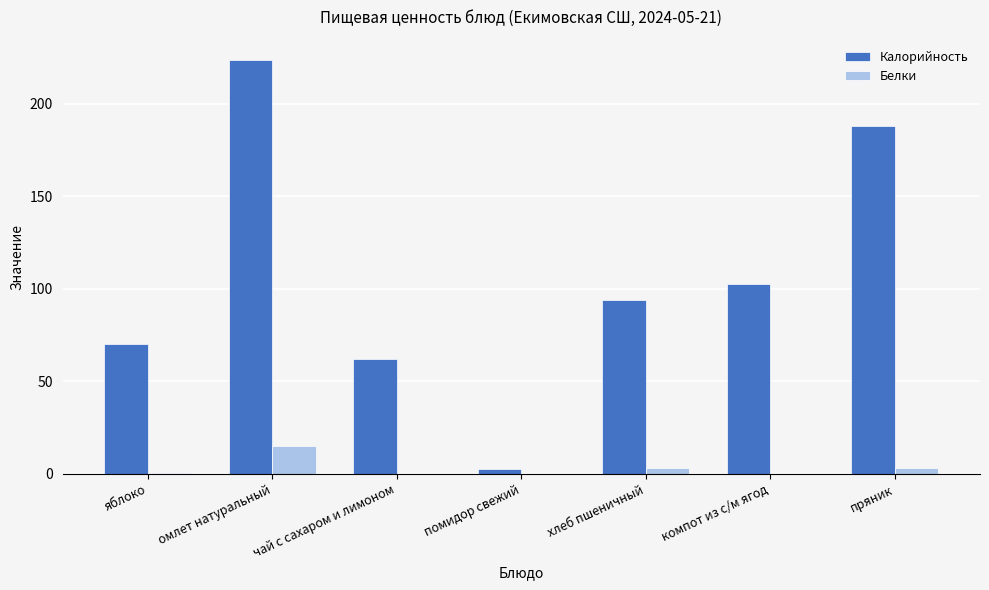

The value of Белки at омлет натуральный is 26.7. True or false?

False